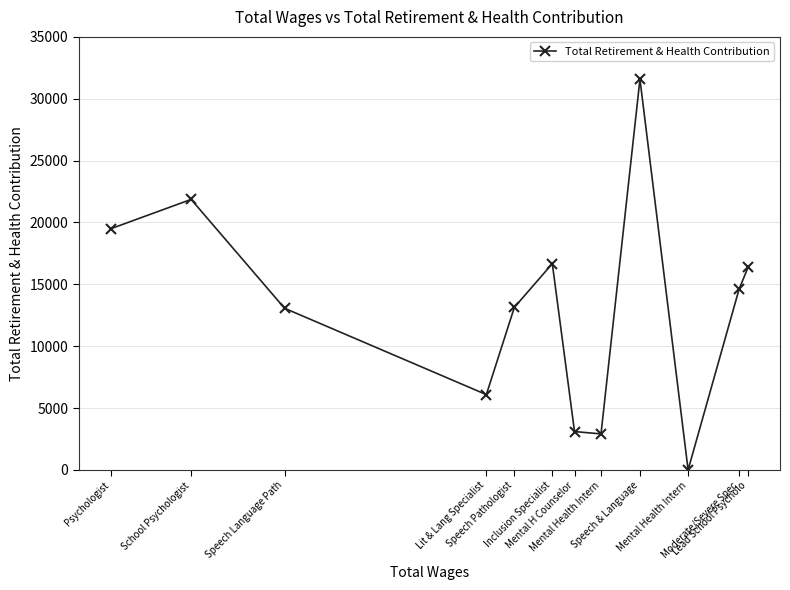

How many positive values are there?

11